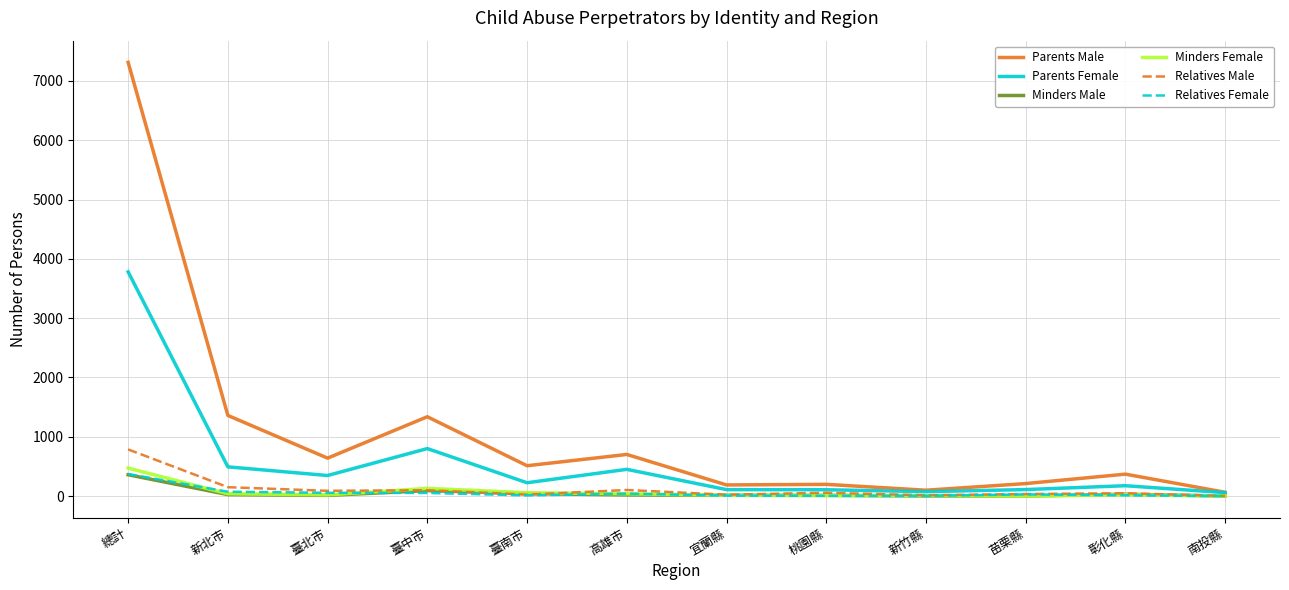

Count the number of categories in the chart.

12